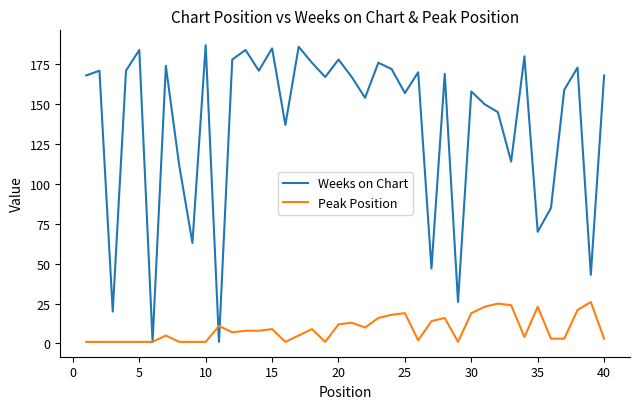

What is the difference between the second highest and second lowest values in the Weeks on Chart series?

185